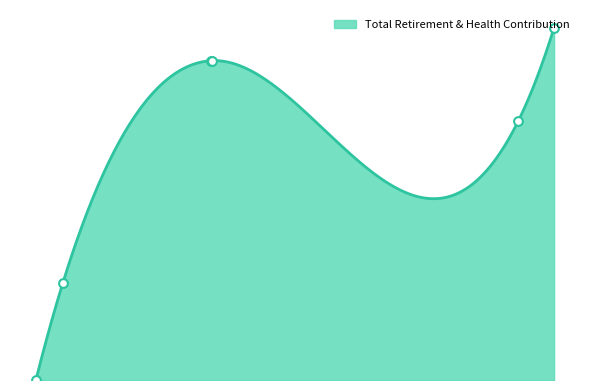

Approximately how many times larger is the value at 63596 compared to 113648?

0.9